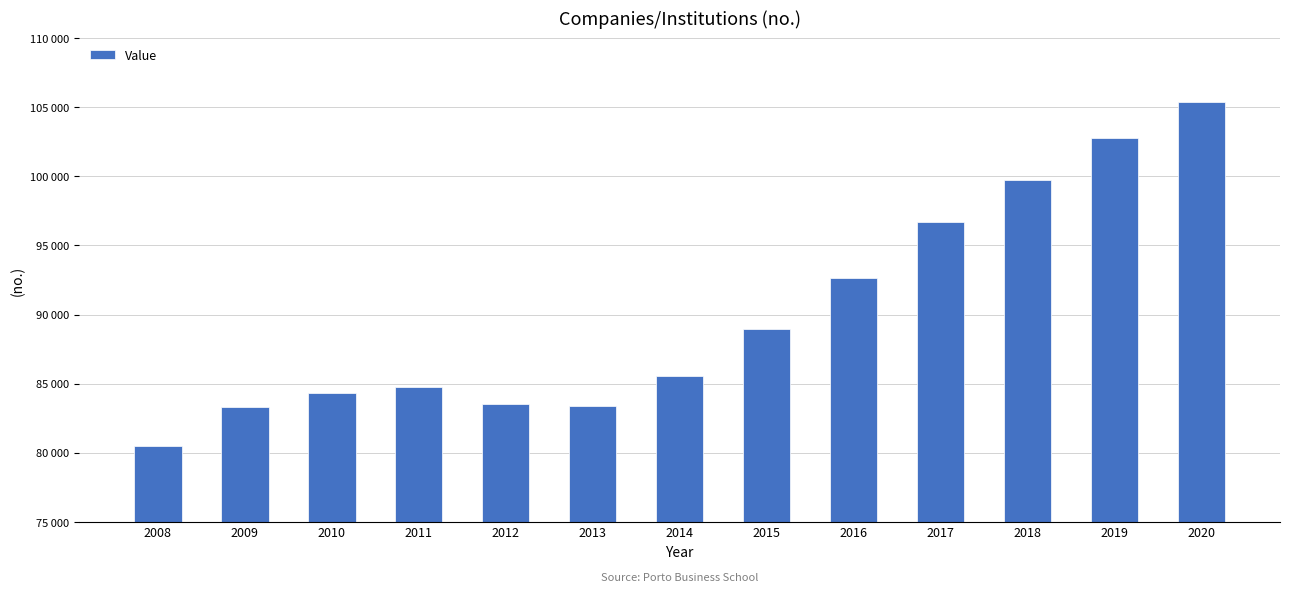

Reading right to left, transcribe all the data shown in this chart.

2020=105386	2019=102774	2018=99760	2017=96665	2016=92670	2015=88927	2014=85585	2013=83373	2012=83523	2011=84742	2010=84294	2009=83315	2008=80479